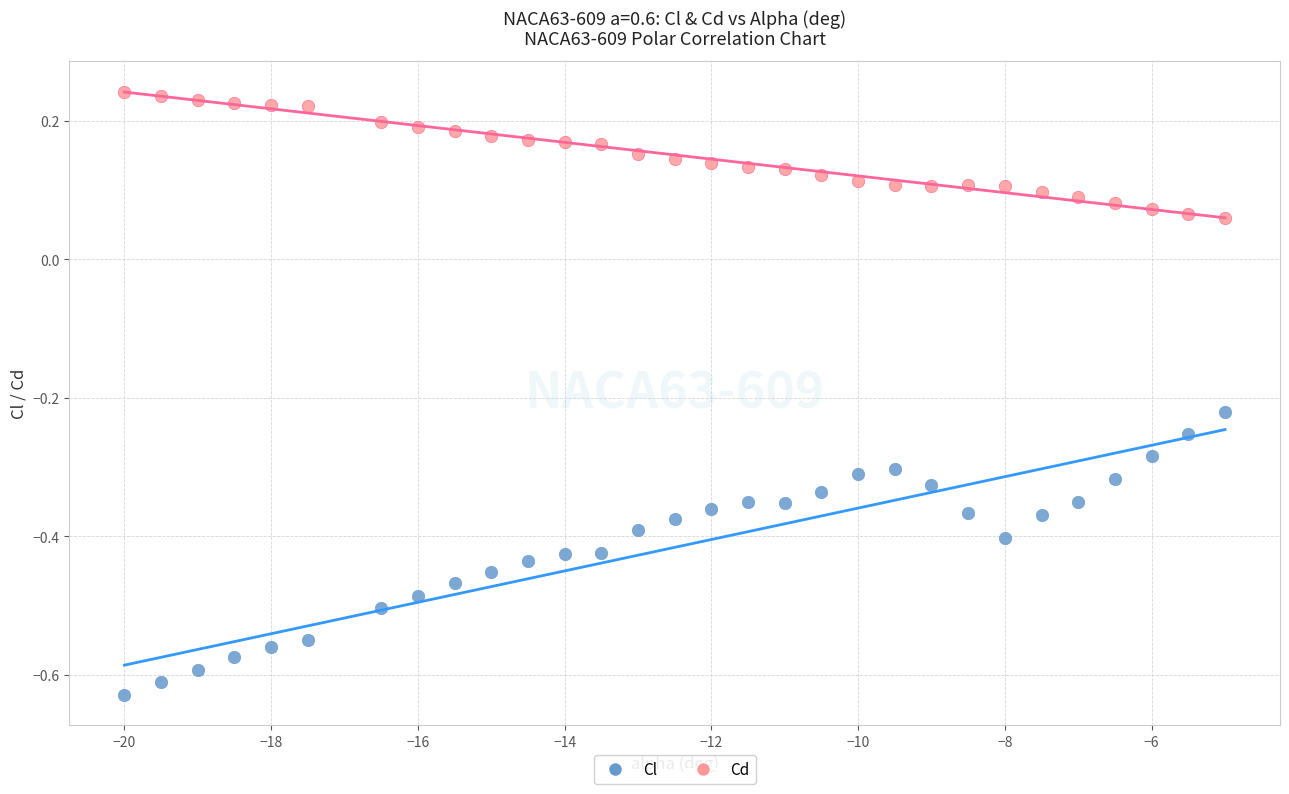

What is the X range (max minus min) for the scatter plot?

15.0